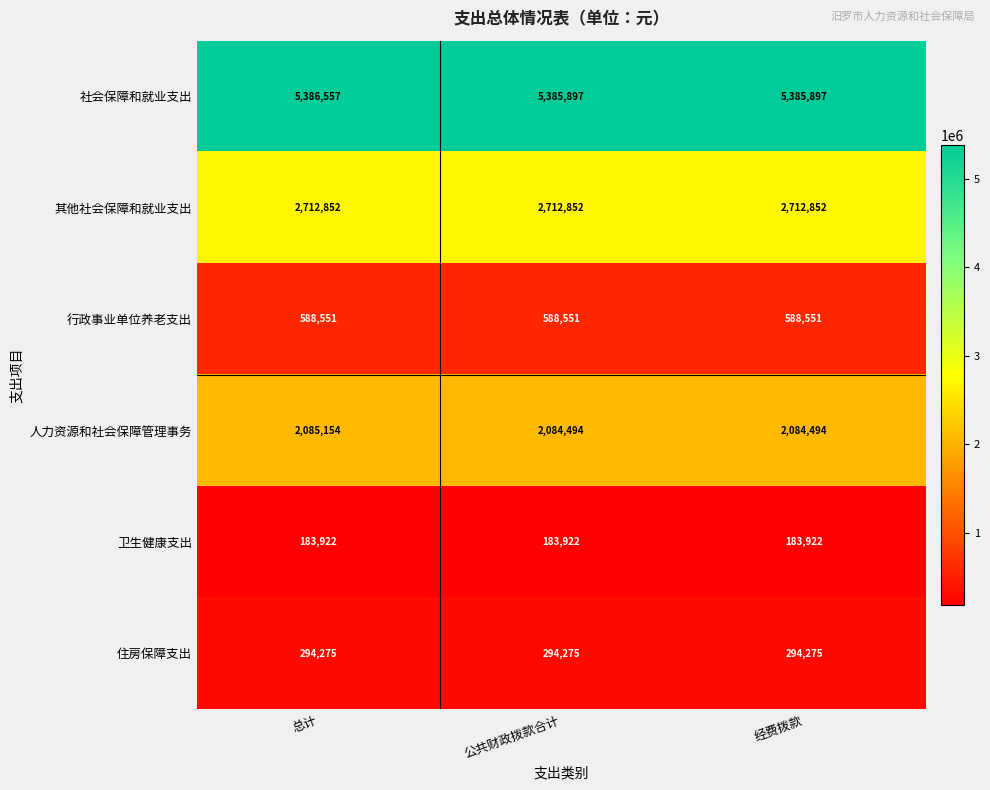

What is the total value across all series at 公共财政拨款合计?

11249991